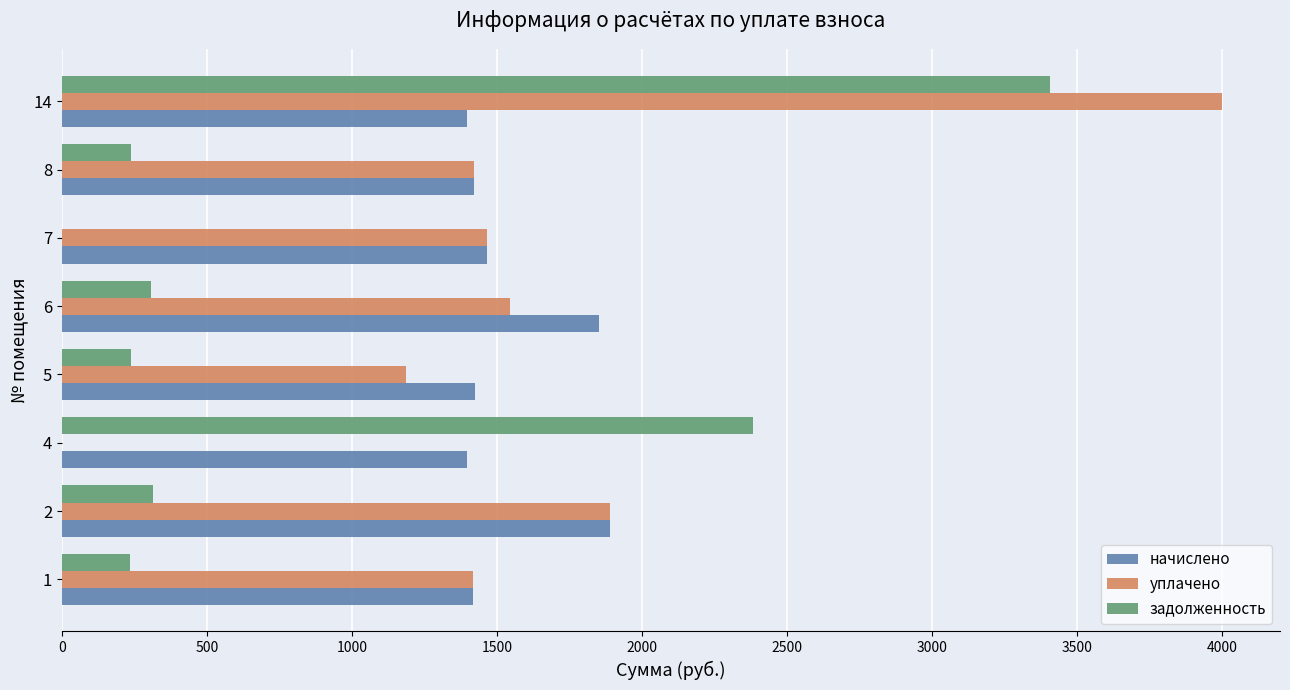

What is the sum of the уплачено values at 4 and 2?

1888.9